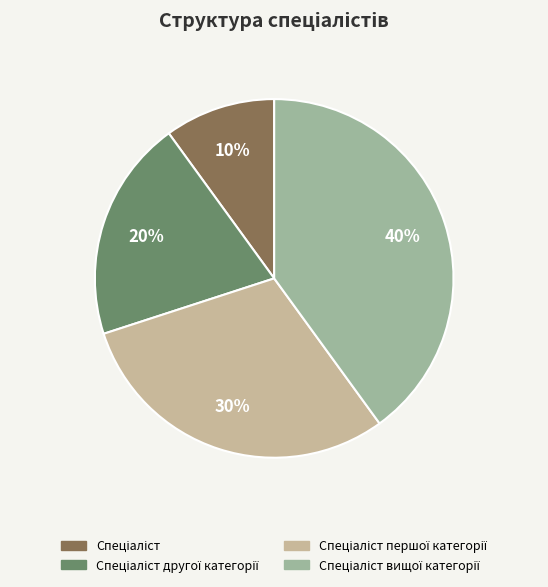

Does any single category account for the majority?

No